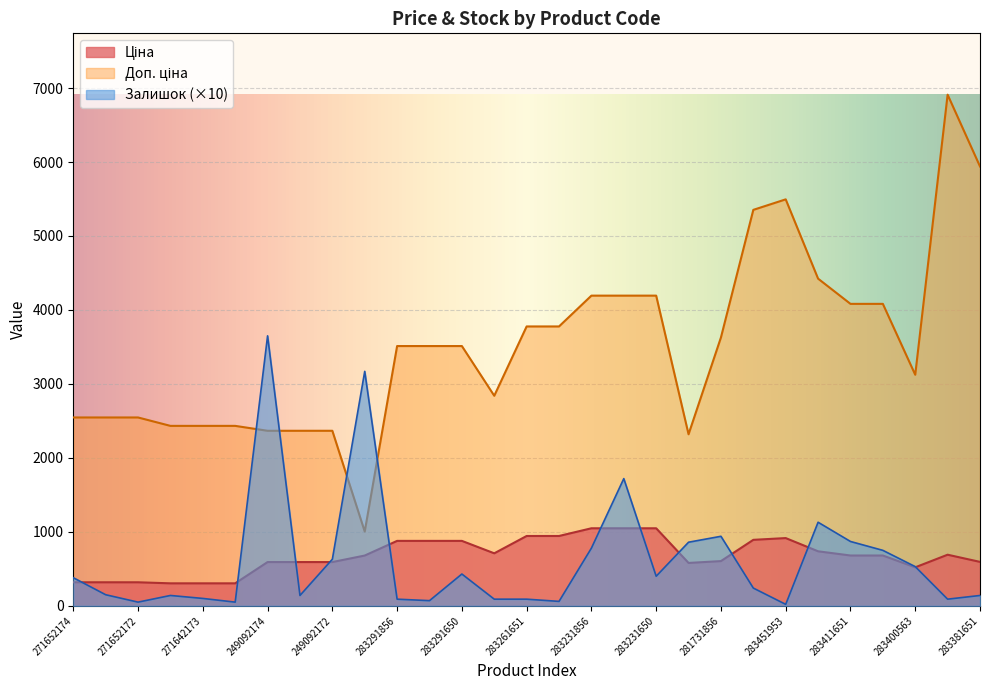

Rank the categories by Ціна value from highest to lowest.

283231856, 283231651, 283231650, 283261651, 283261650, 283451953, 283481953, 283291856, 283291651, 283291650, 283421953, 283280563, 283391953, 283411651, 283411650, 259552213, 281731856, 283381651, 249092174, 249092173, 249092172, 283220563, 283400563, 271652174, 271652173, 271652172, 271642174, 271642173, 271642172